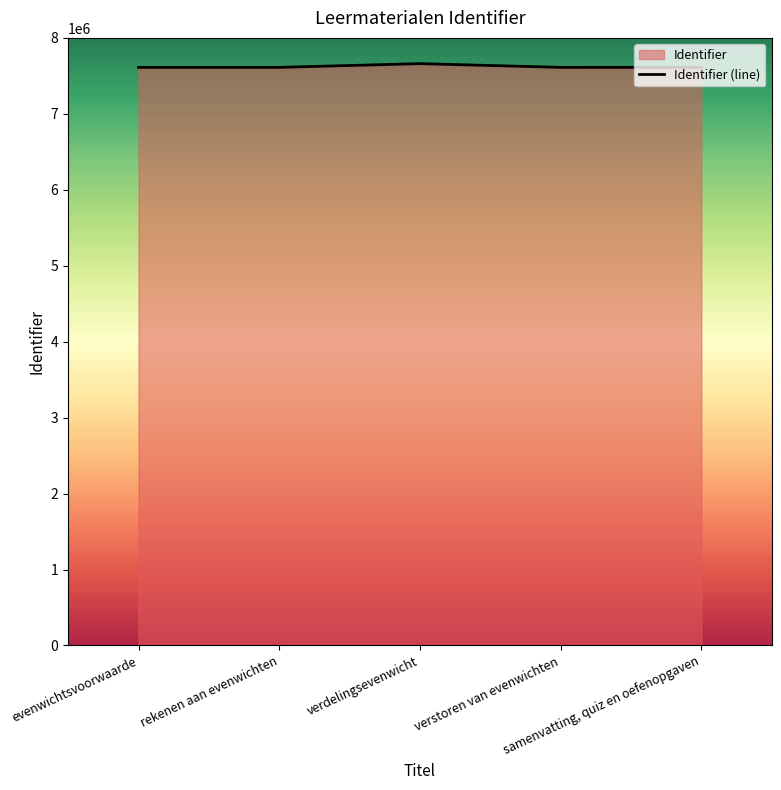

Between verdelingsevenwicht and verstoren van evenwichten, which is larger?

verdelingsevenwicht